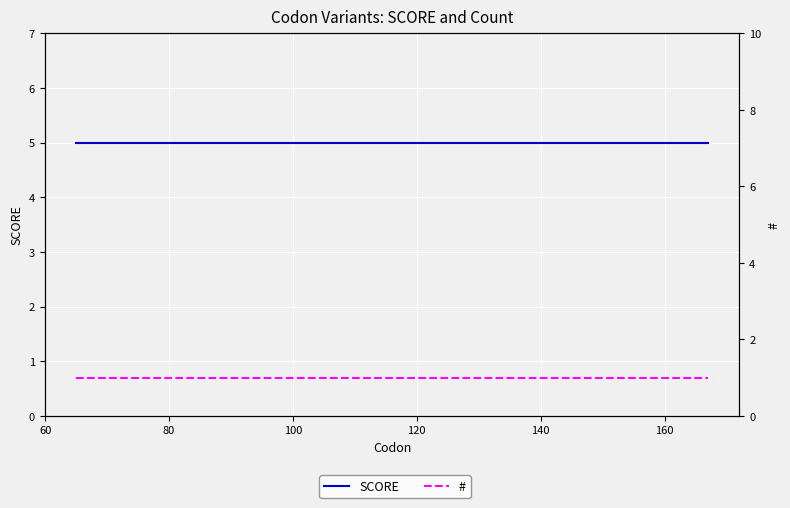

What is the value of the SCORE point at the 10th from the left?

5